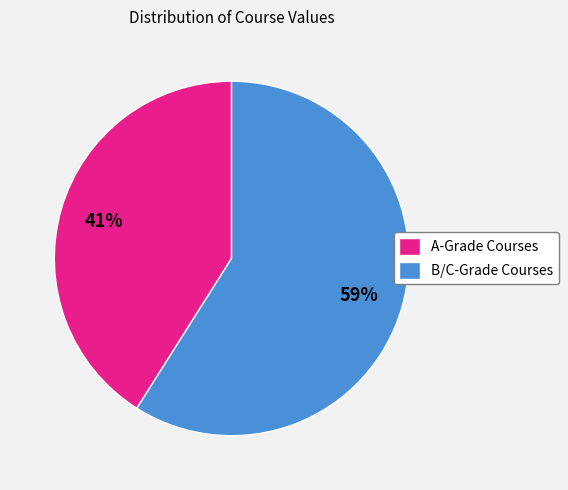

What is the largest slice in the pie chart?

B/C-Grade Courses